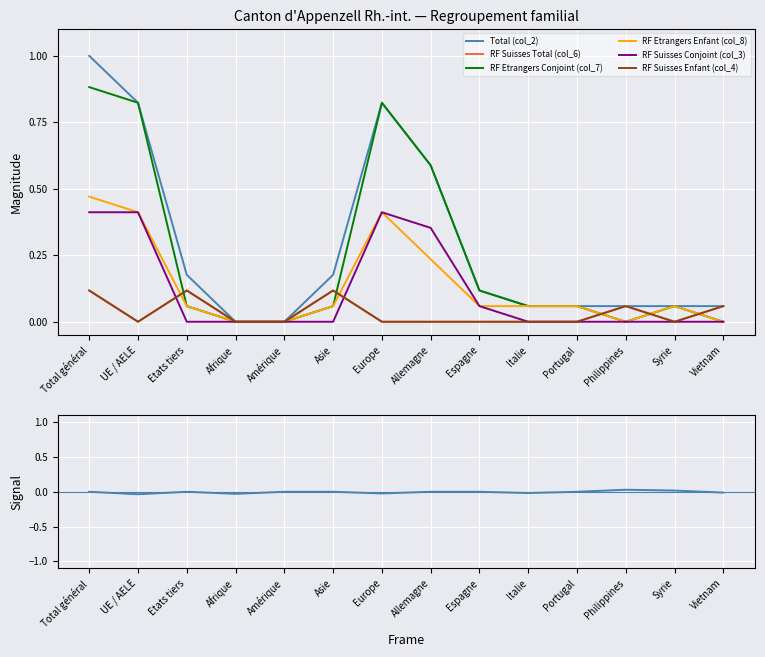

What is the total value across all series at Asie?

0.5